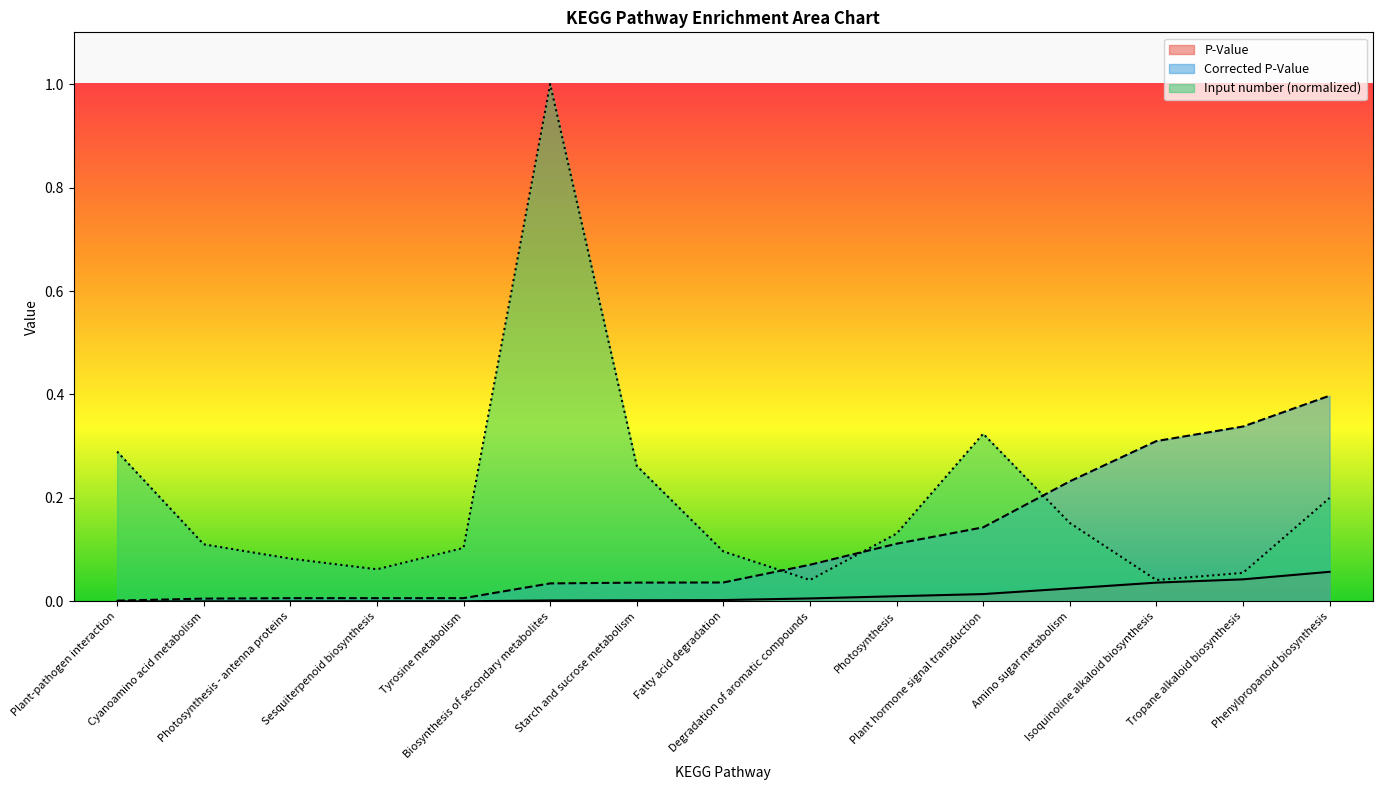

What is the sum of all Corrected P-Value values?

1.7